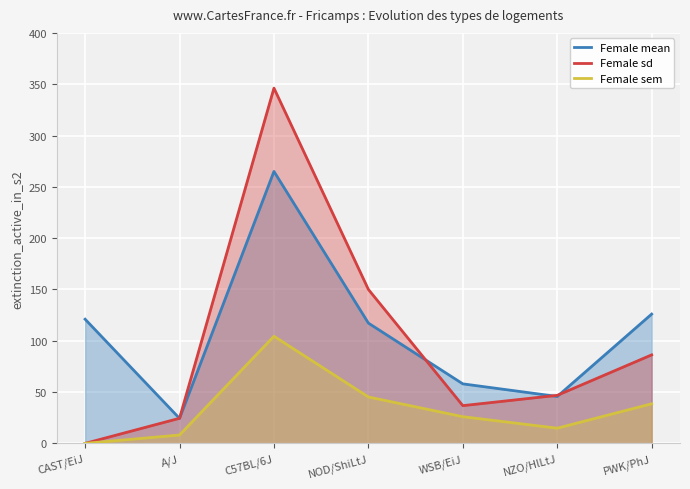

At which category is the sum across all series the highest?

C57BL/6J